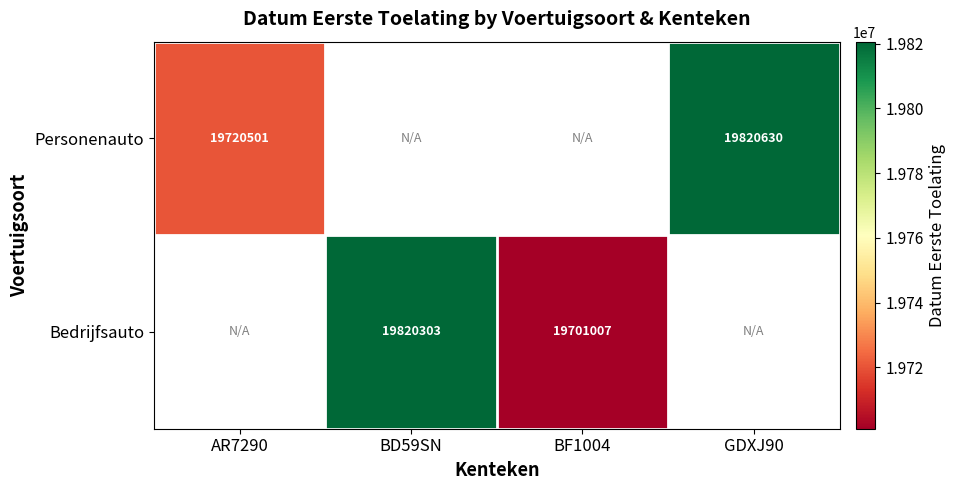

At how many categories does at least one series exceed 19727763?

2